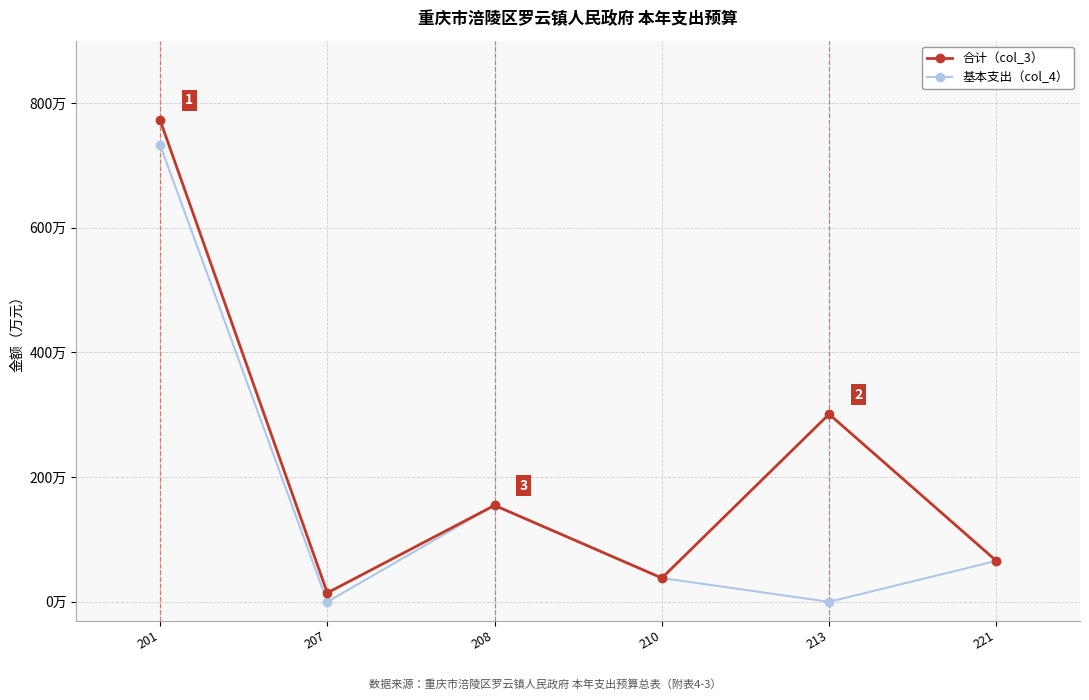

Rank the series at 207 from highest to lowest value.

合计（col_3）, 基本支出（col_4）